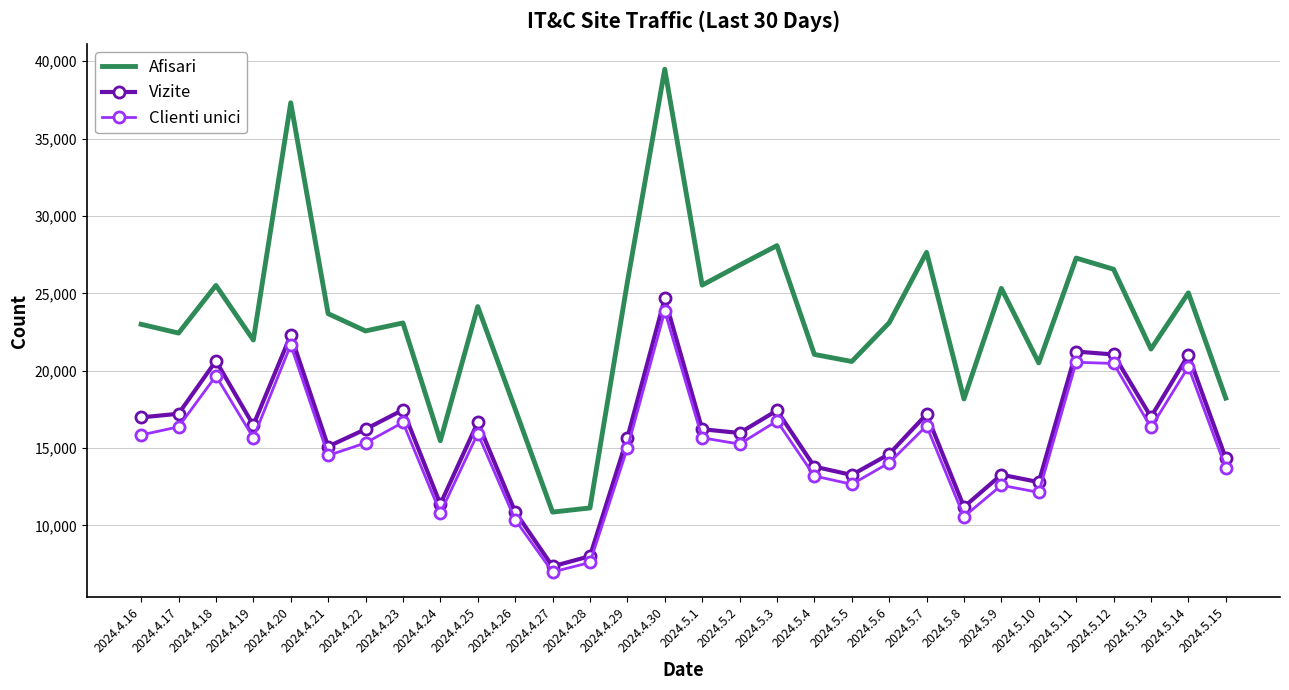

Is it true that Afisari equals 39481 at 2024.4.30?

True